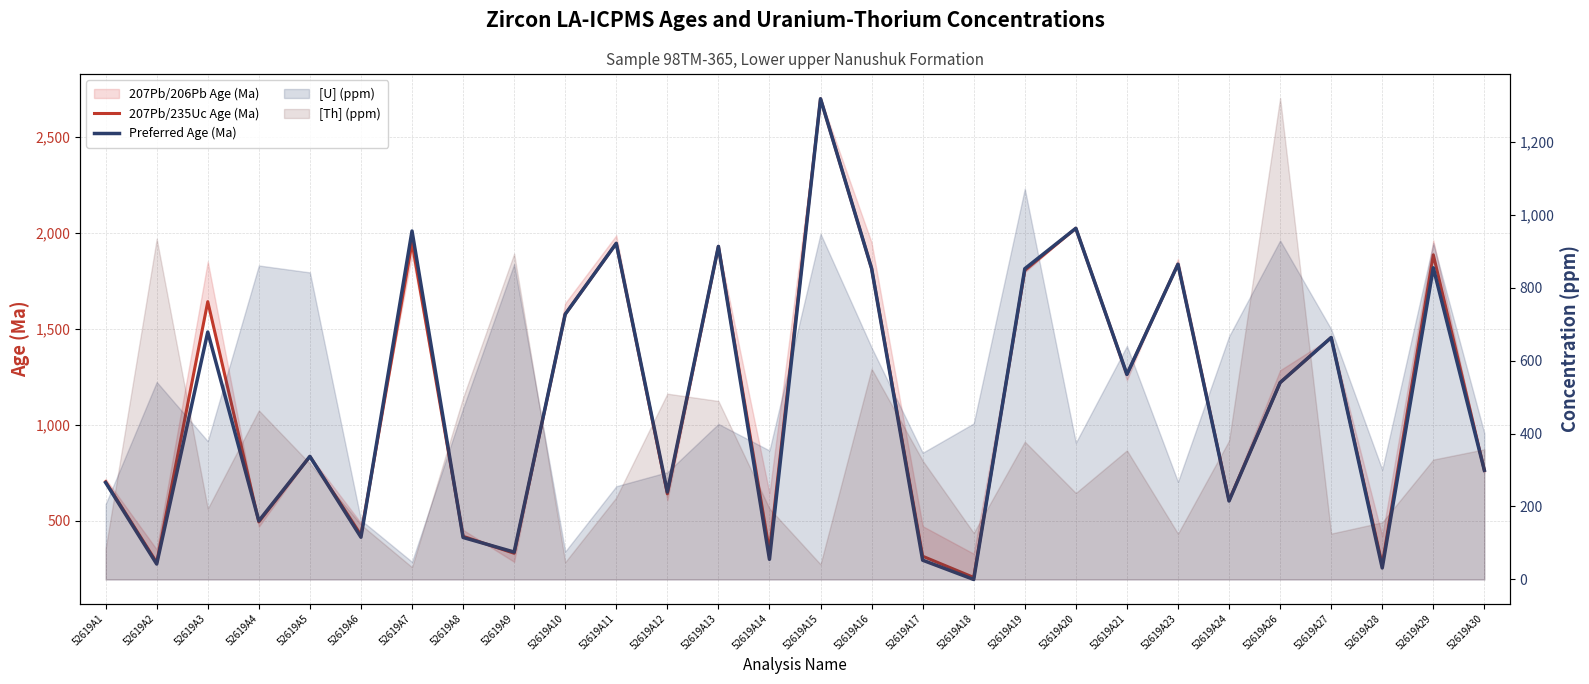

True or false: 207Pb/235Uc Age (Ma) and Preferred Age (Ma) intersect in this chart.

True